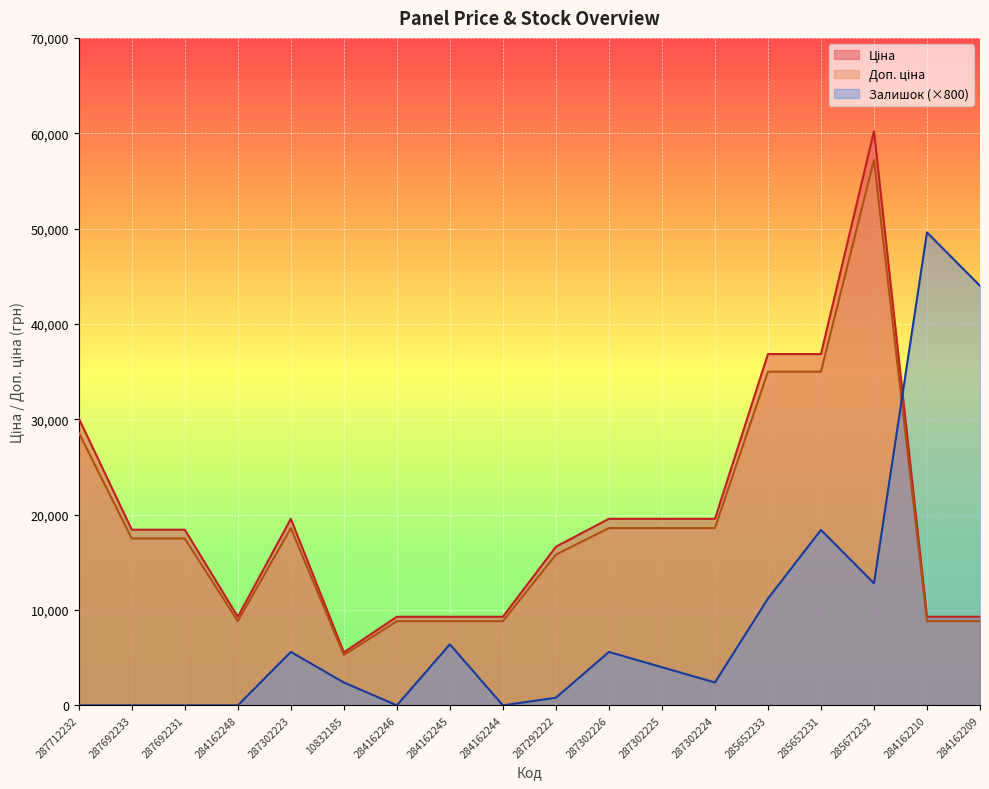

What is the value of the Ціна point at the 18th from the left?

9290.5